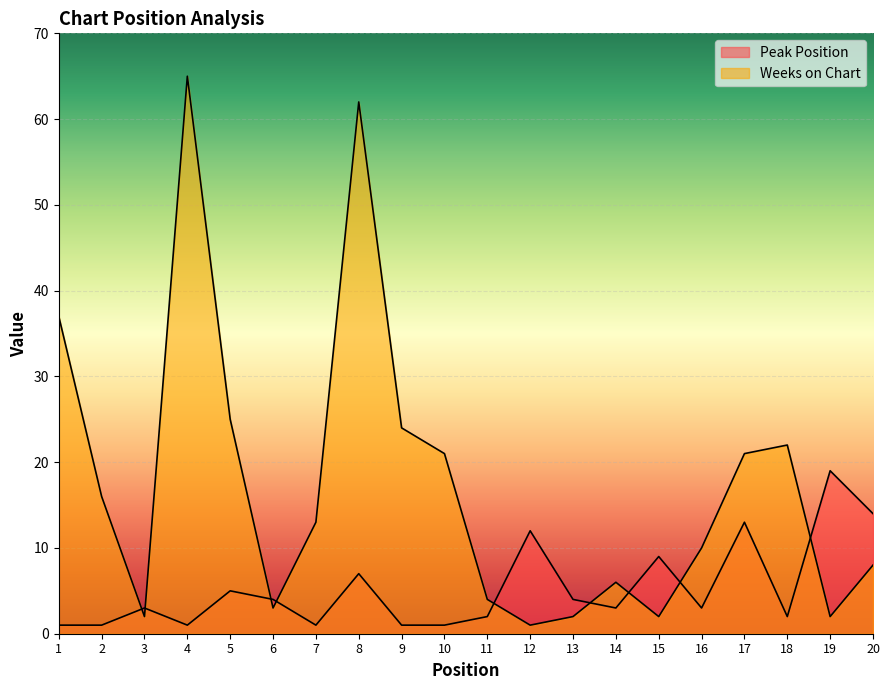

Where is Peak Position nearest to the value 10?

15